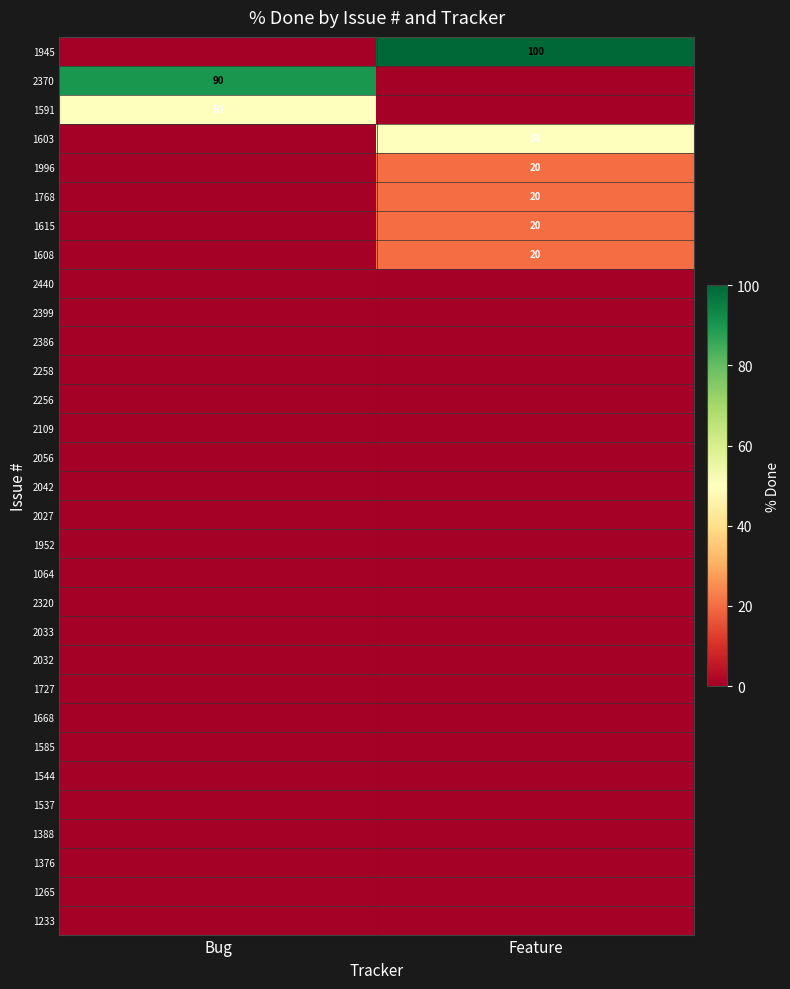

How many categories are shown in the chart?

2